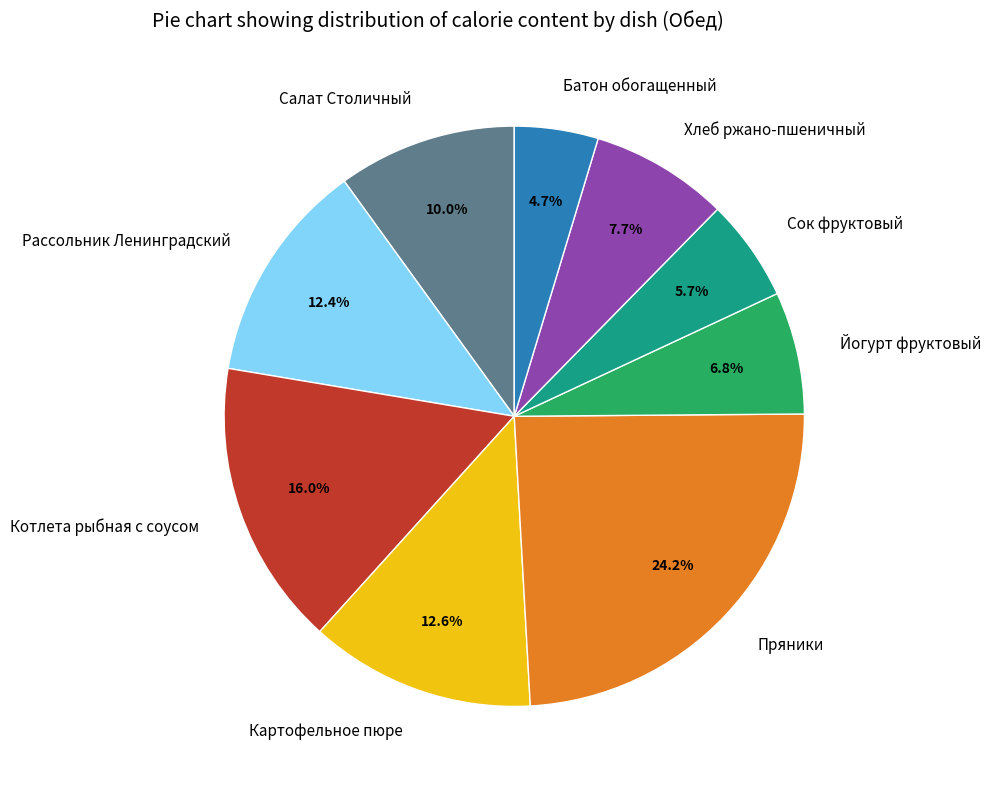

Do Хлеб ржано-пшеничный and Рассольник Ленинградский together represent more than half of the pie?

No